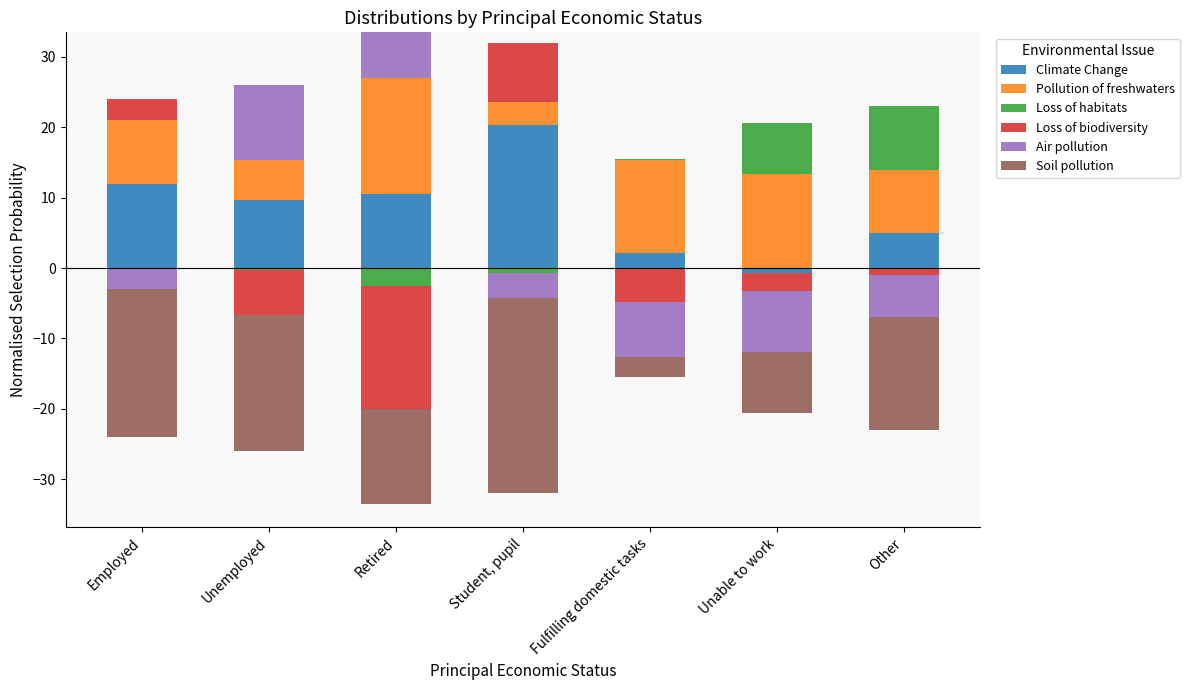

Between Unemployed and Fulfilling domestic tasks, which series saw the biggest shift?

Air pollution